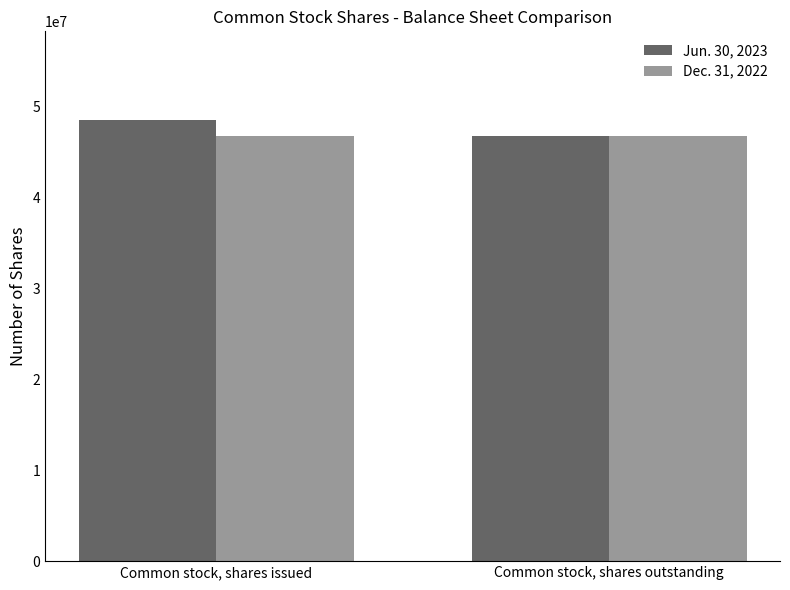

At which label is Jun. 30, 2023 closest to 47607092?

Common stock, shares outstanding